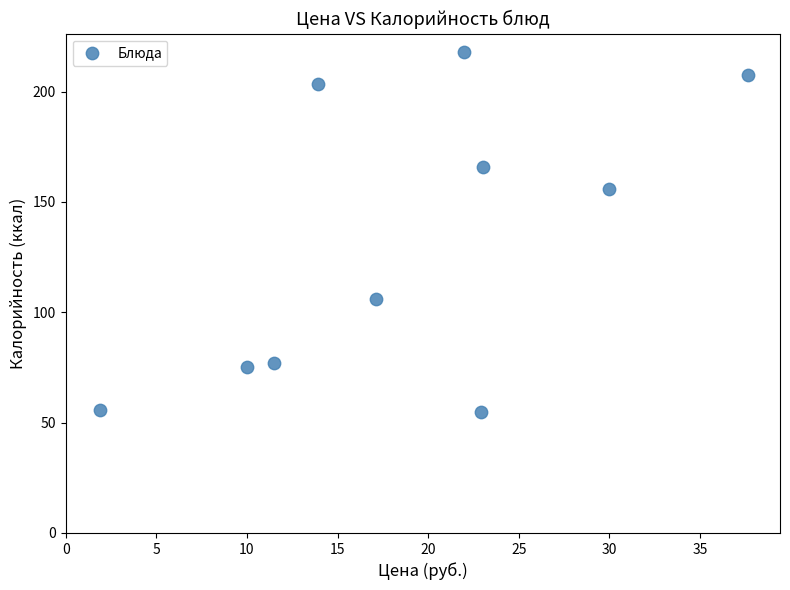

What Y value in the scatter plot is closest to 136?

156.0